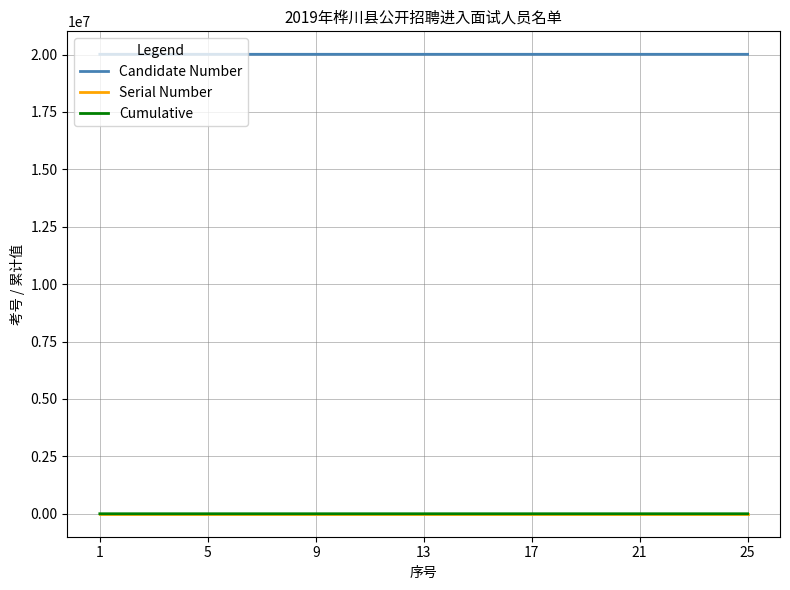

Is this an area chart (filled region under the line)?

No